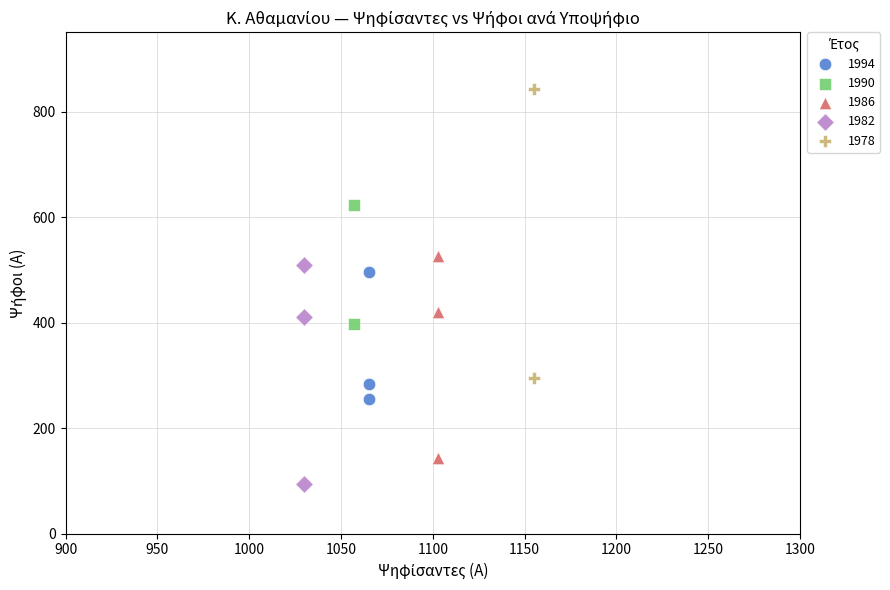

What are all the series names shown in the legend?

1994, 1990, 1986, 1982, 1978